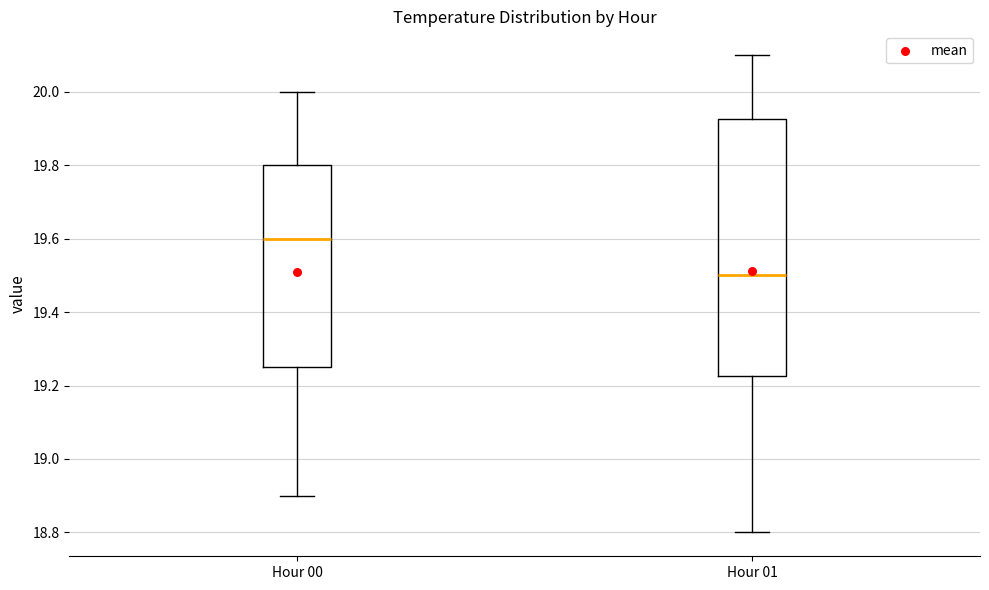

Reading left to right, transcribe this box plot: for each box, give where its median line is, the range the box spans, and where its two whiskers end, as read against the y-axis. The values are not printed on the chart, so give them approximately, as read against the axis.

Hour 00: median 19.60, box 19.26 to 19.80, whiskers 18.90 to 20.00
Hour 01: median 19.50, box 19.22 to 19.92, whiskers 18.80 to 20.10